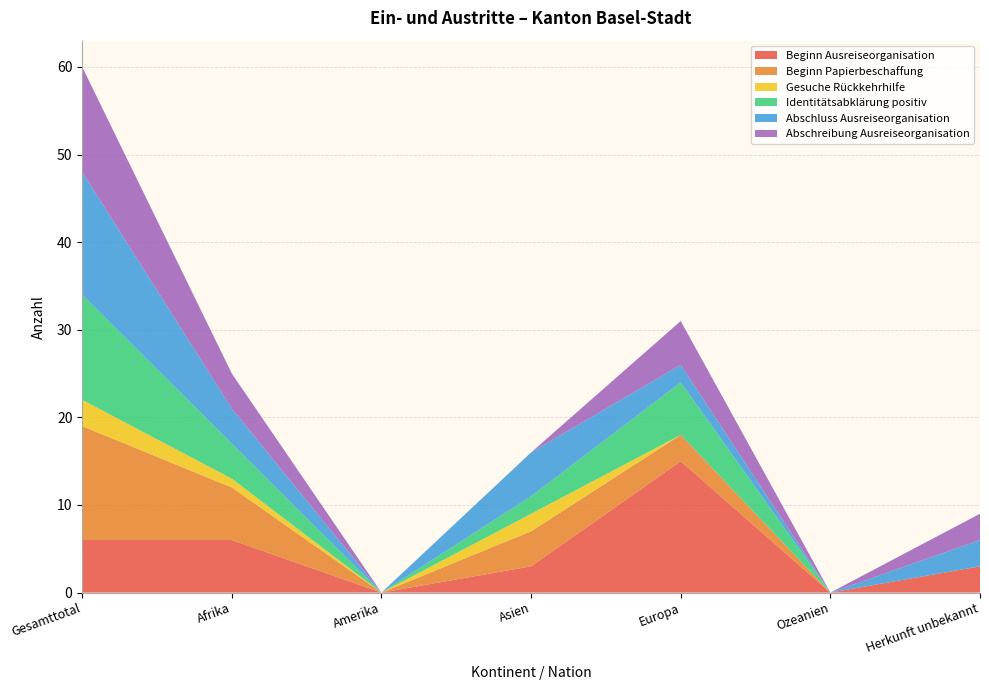

Reading left to right, extract all data points from this chart.

Beginn Ausreiseorganisation: Gesamttotal=6	Afrika=6	Amerika=0	Asien=3	Europa=15	Ozeanien=0	Herkunft unbekannt=3
Beginn Papierbeschaffung: Gesamttotal=13	Afrika=6	Amerika=0	Asien=4	Europa=3	Ozeanien=0	Herkunft unbekannt=0
Gesuche Rückkehrhilfe: Gesamttotal=3	Afrika=1	Amerika=0	Asien=2	Europa=0	Ozeanien=0	Herkunft unbekannt=0
Identitätsabklärung positiv: Gesamttotal=12	Afrika=4	Amerika=0	Asien=2	Europa=6	Ozeanien=0	Herkunft unbekannt=0
Abschluss Ausreiseorganisation: Gesamttotal=14	Afrika=4	Amerika=0	Asien=5	Europa=2	Ozeanien=0	Herkunft unbekannt=3
Abschreibung Ausreiseorganisation: Gesamttotal=12	Afrika=4	Amerika=0	Asien=0	Europa=5	Ozeanien=0	Herkunft unbekannt=3